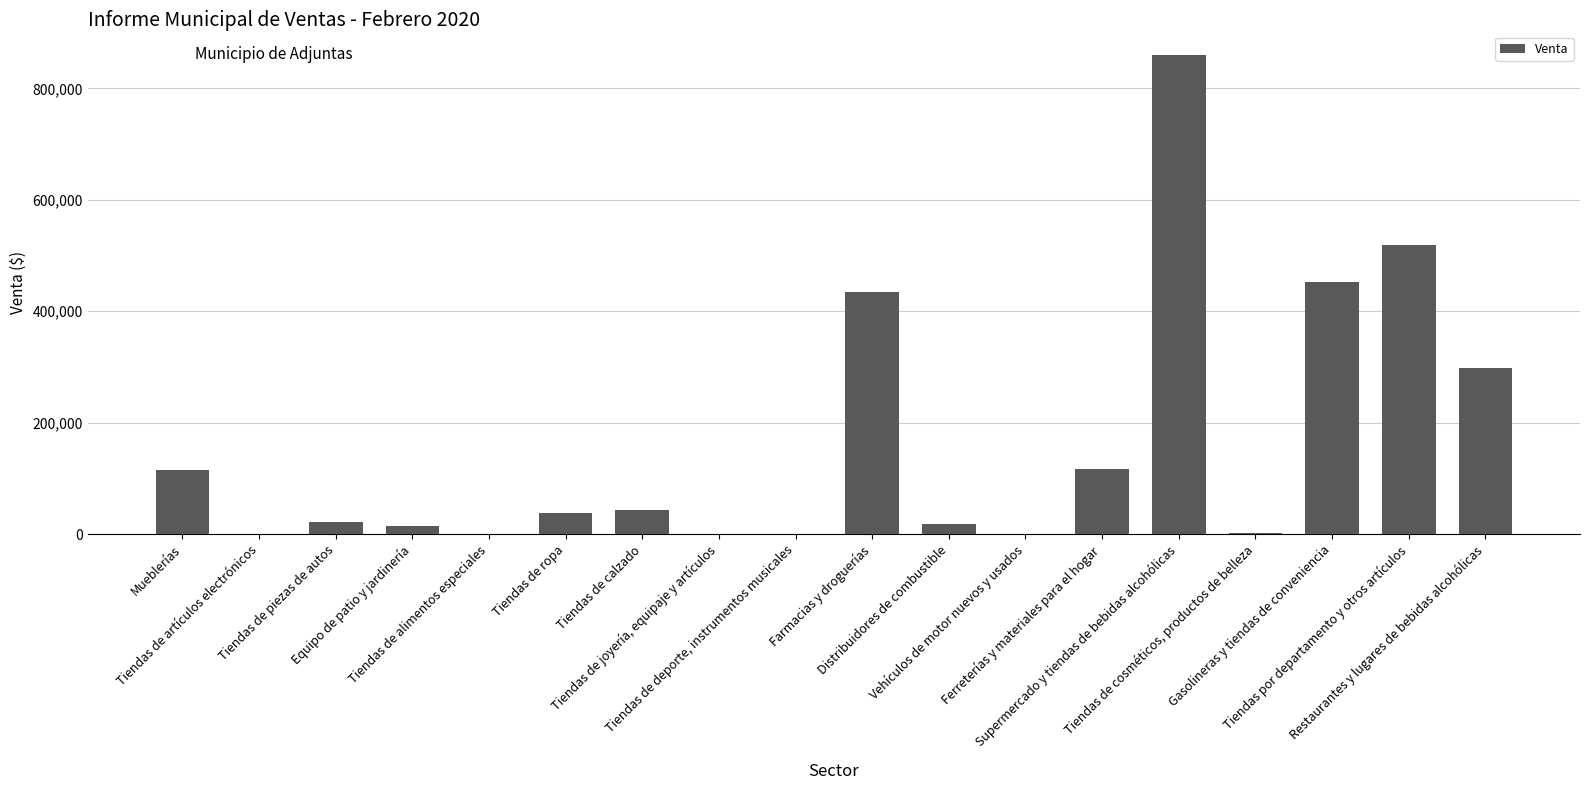

Are the bars grouped side by side (vs. stacked)?

No